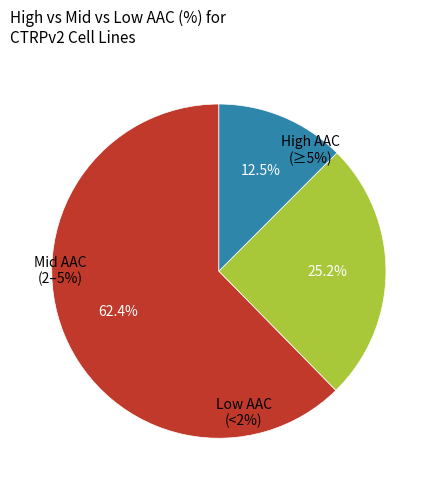

Is it true that KYSE-520 is 1% of the pie?

False